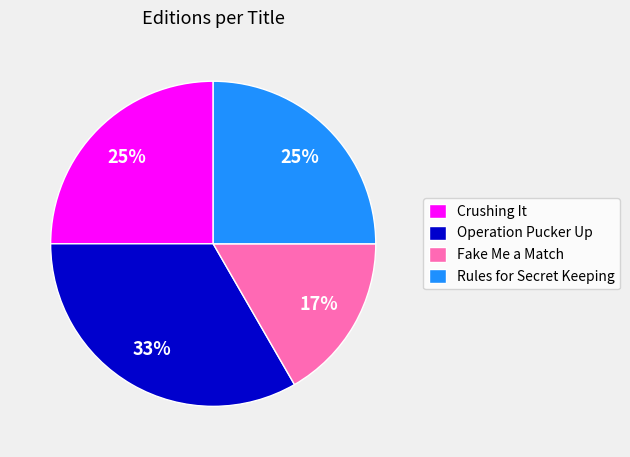

To the nearest percent, what is the average slice percentage?

25%